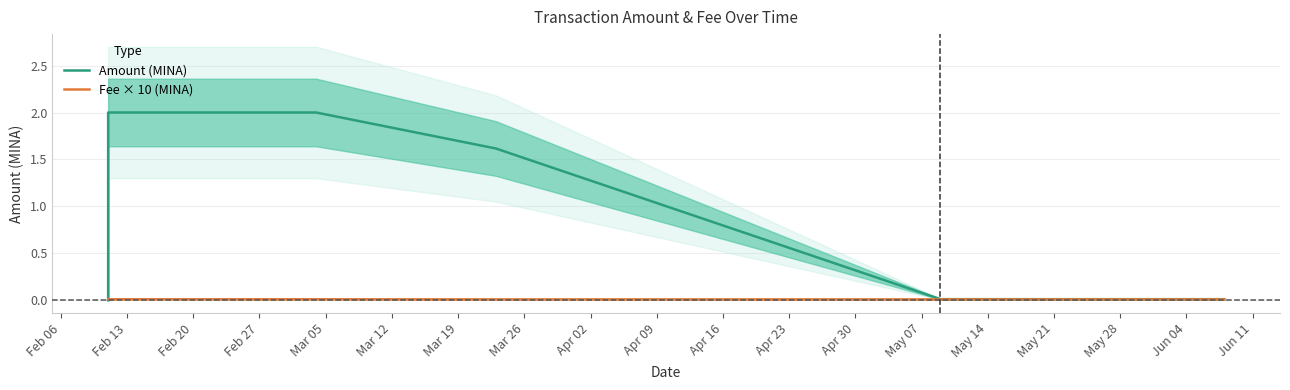

How many times do Amount (MINA) and Fee × 10 (MINA) cross each other?

1